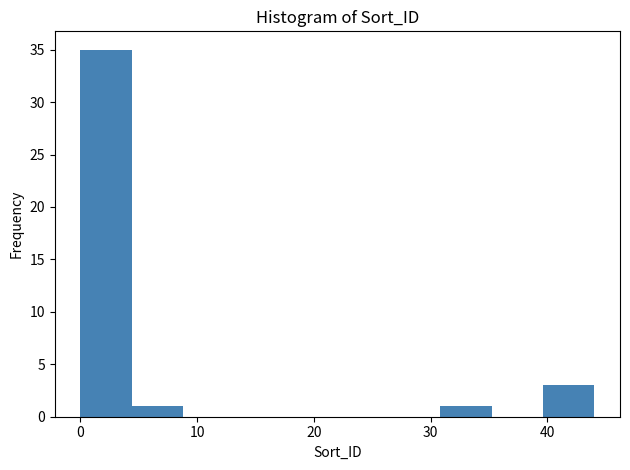

Reading left to right, list every bar in this chart as the range it spans on the x-axis followed by its height. Neither the bar edges nor the heights are printed on the chart, so give them approximately, as read against the axes.

0 to 4: 35
4 to 9: 1
9 to 13: 0
13 to 18: 0
18 to 22: 0
22 to 26: 0
26 to 31: 0
31 to 35: 1
35 to 40: 0
40 to 44: 3